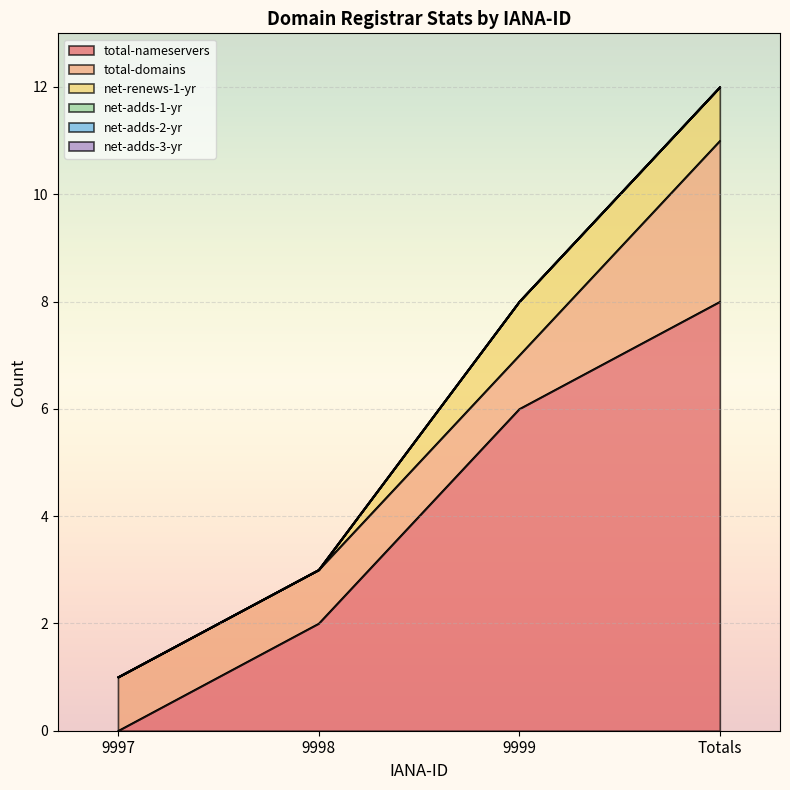

Does the chart display data point markers on the line(s)?

No